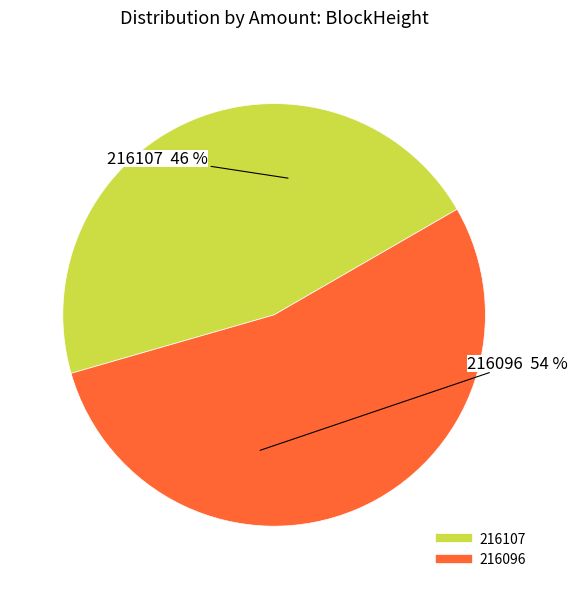

Do 216107 and 216096 together represent more than half of the pie?

Yes